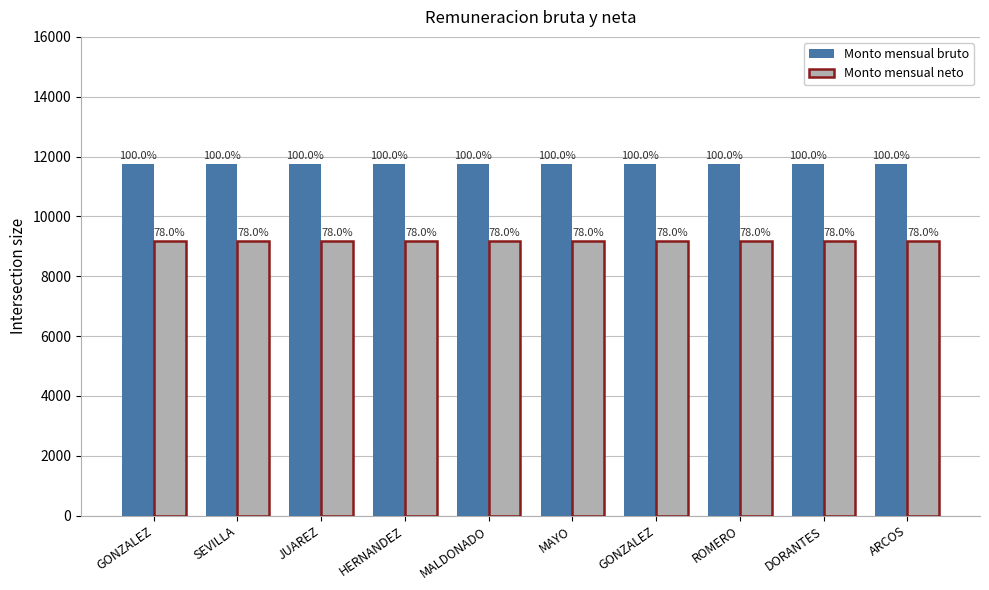

List the series in order of their peak value, lowest first.

Monto mensual neto, Monto mensual bruto